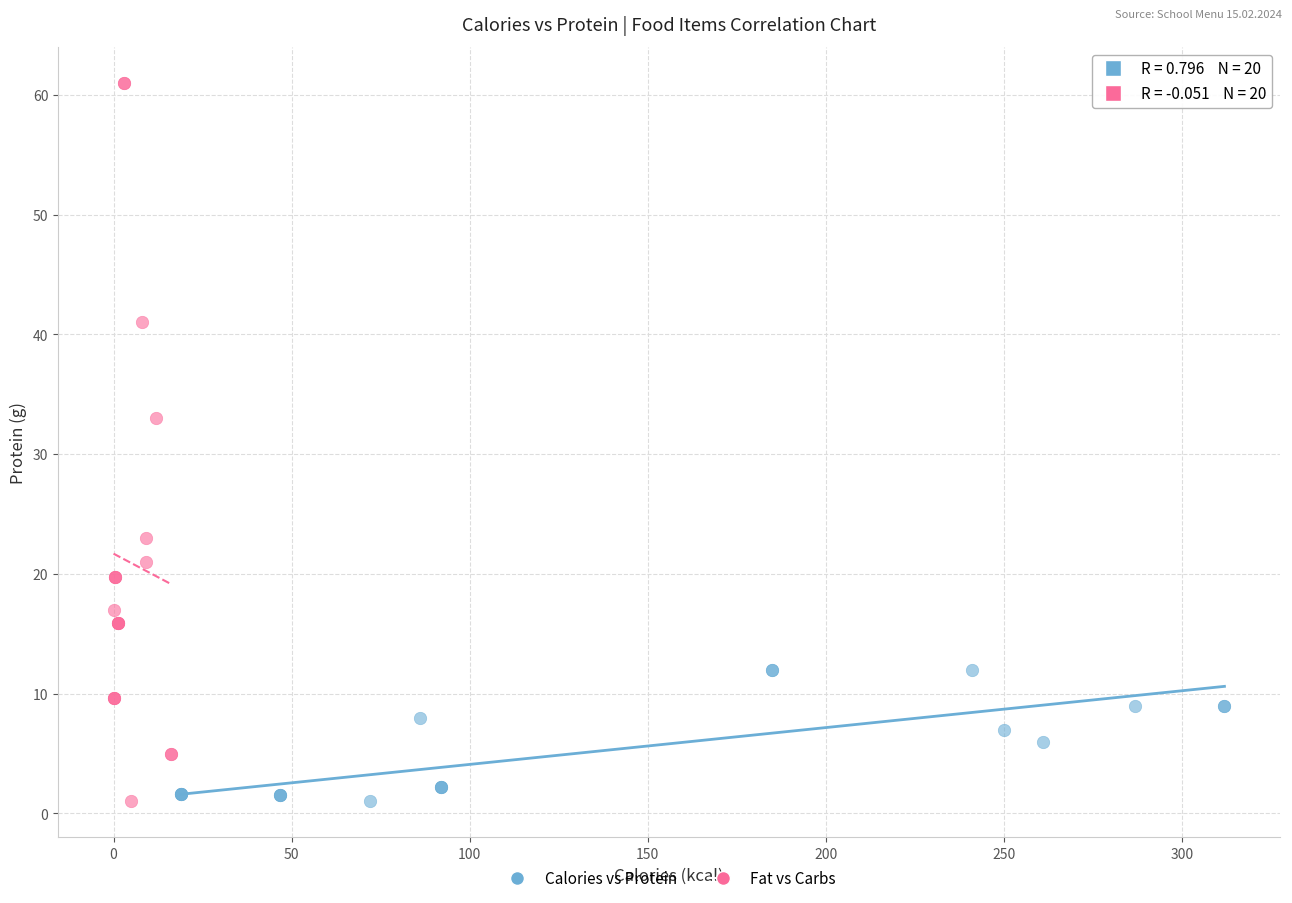

Which series has the largest Y range (max minus min)?

Fat vs Carbs